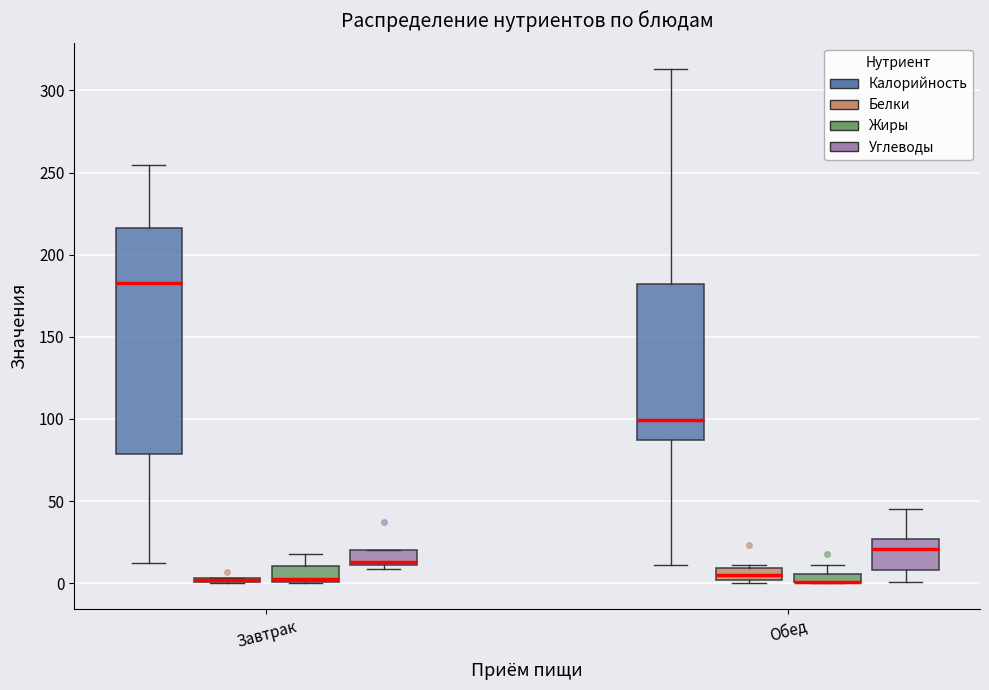

Comparing the boxes themselves (not the whiskers), which one is the tallest?

Завтрак (Калорийность)